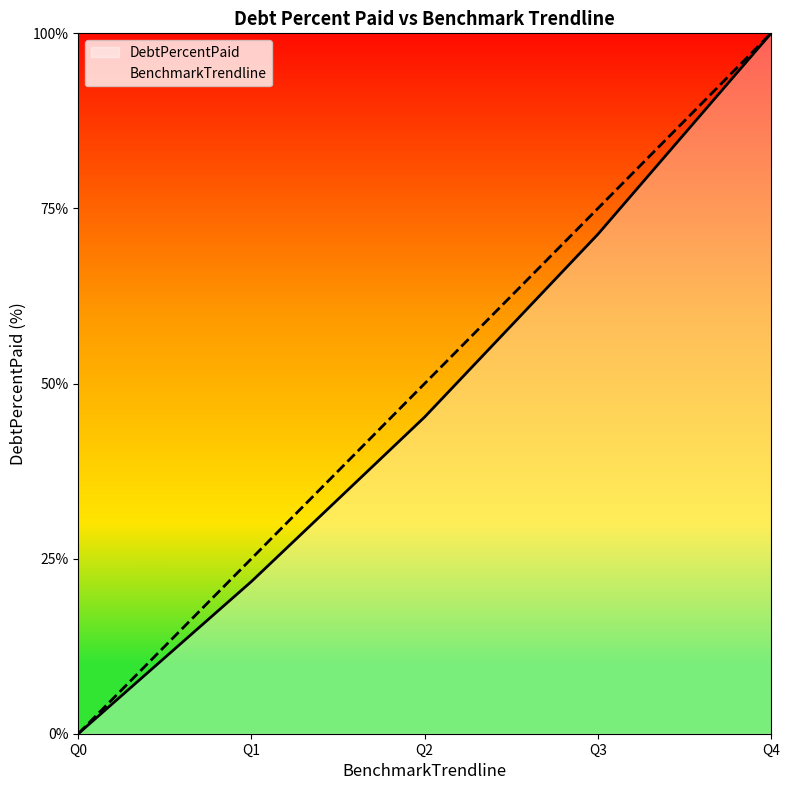

Does the chart display data point markers on the line(s)?

No